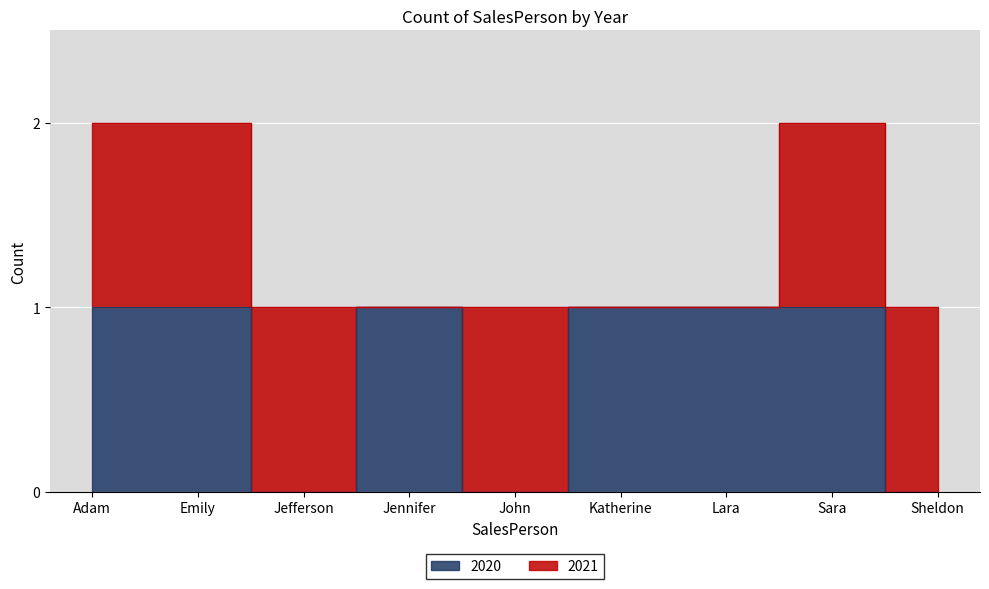

Which label corresponds to the smallest value in the chart?

Jefferson